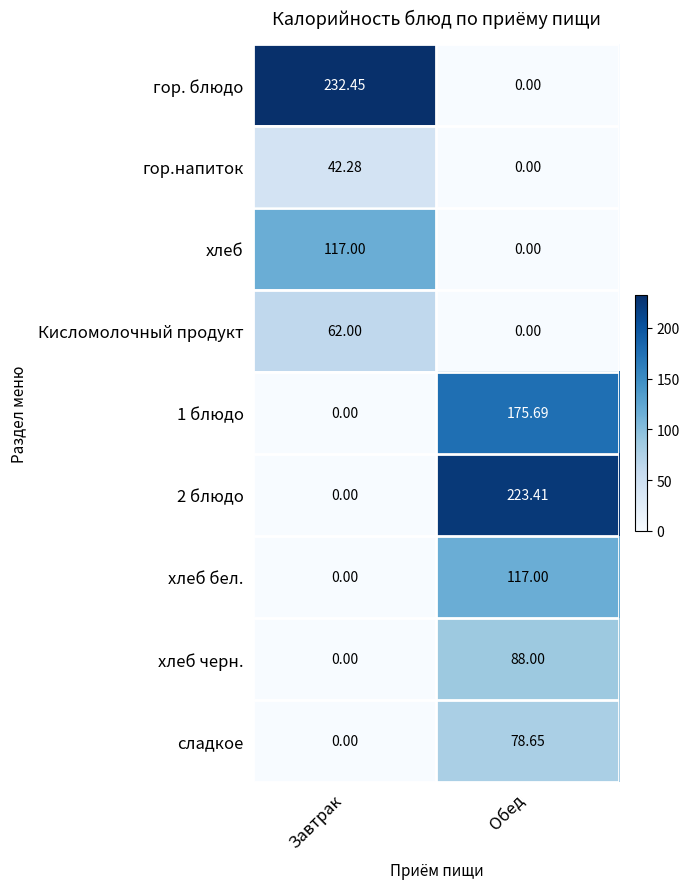

At which label is хлеб closest to 58?

Обед